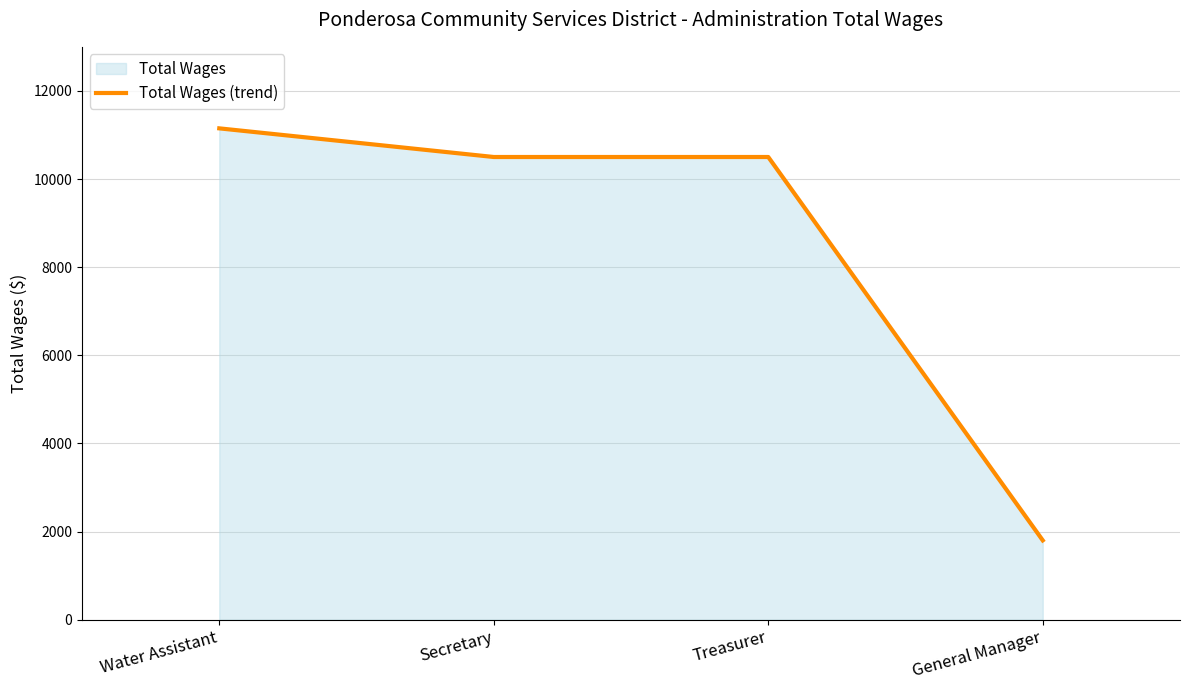

The chart shows a value of 1800 at General Manager. True or false?

True